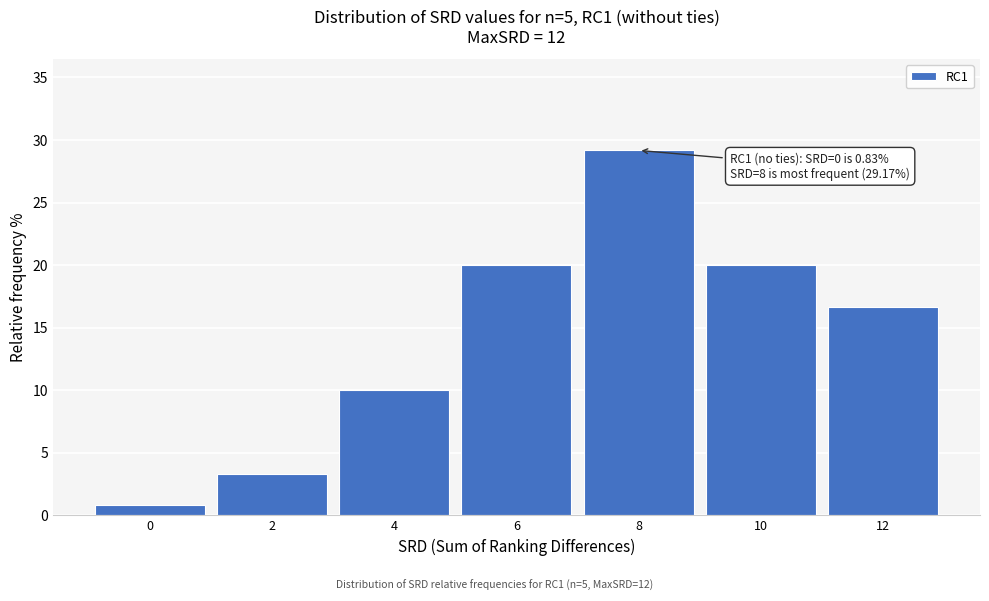

Reading left to right, what are all the values shown in this chart?

0=0.8	2=3.3	4=10.0	6=20.0	8=29.2	10=20.0	12=16.7